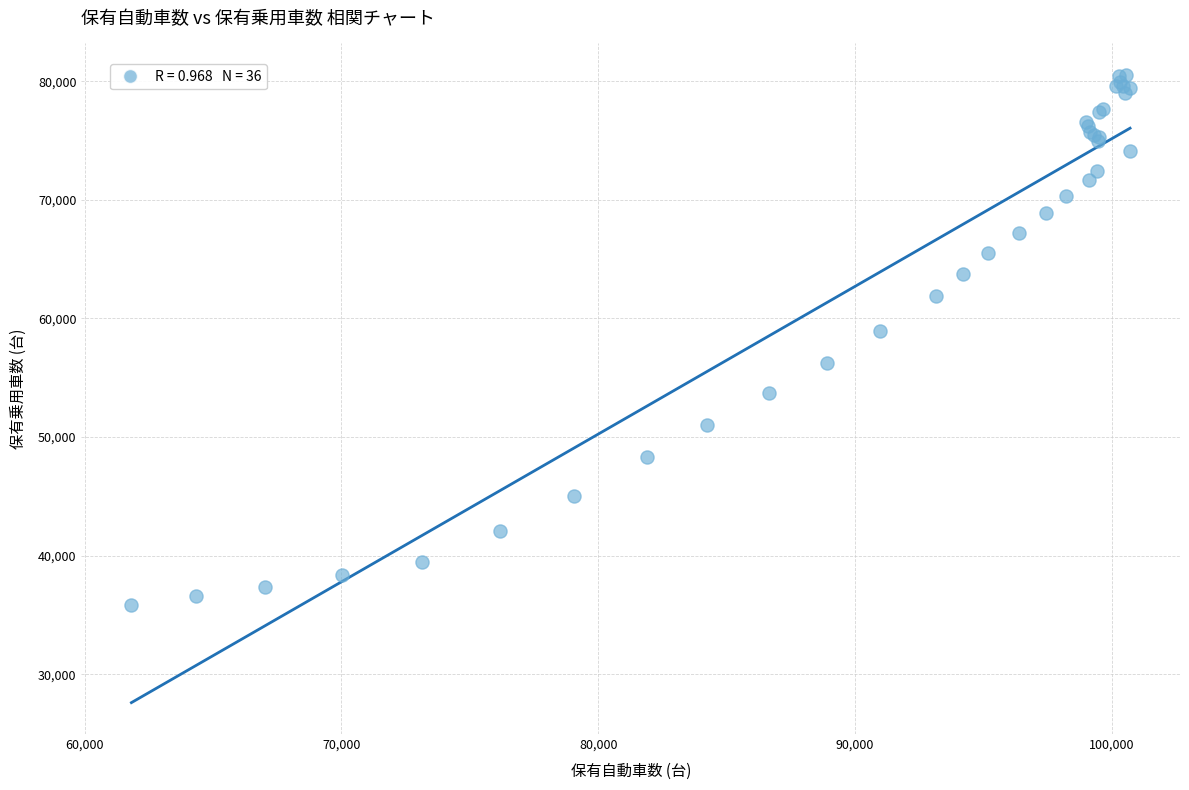

What Y value in the scatter plot is closest to 58181?

58932